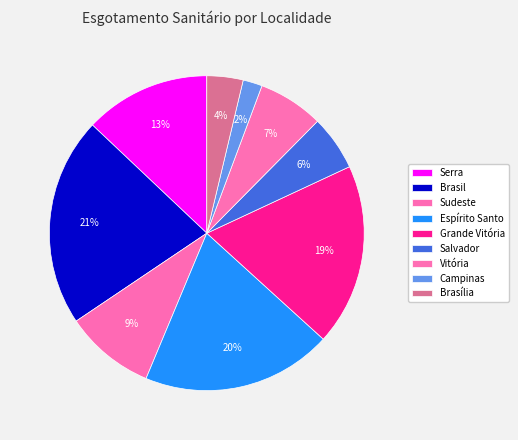

How many segments does this pie chart have?

9